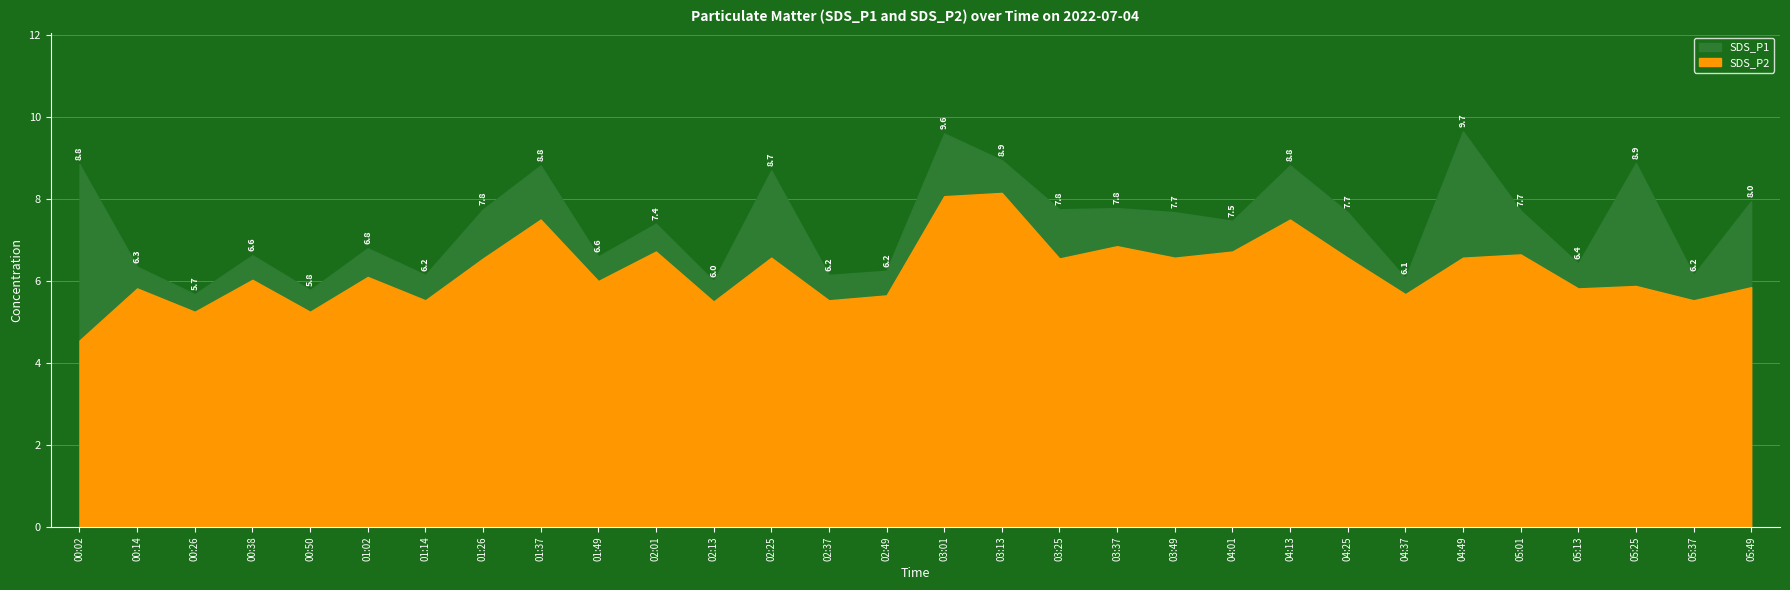

What is the spread (max minus min) of values at 02:37?

0.6